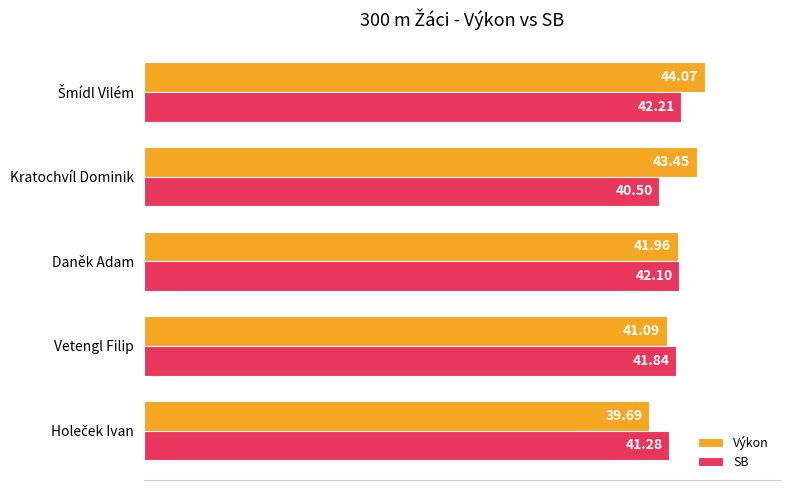

At how many categories does at least one series exceed 42?

3